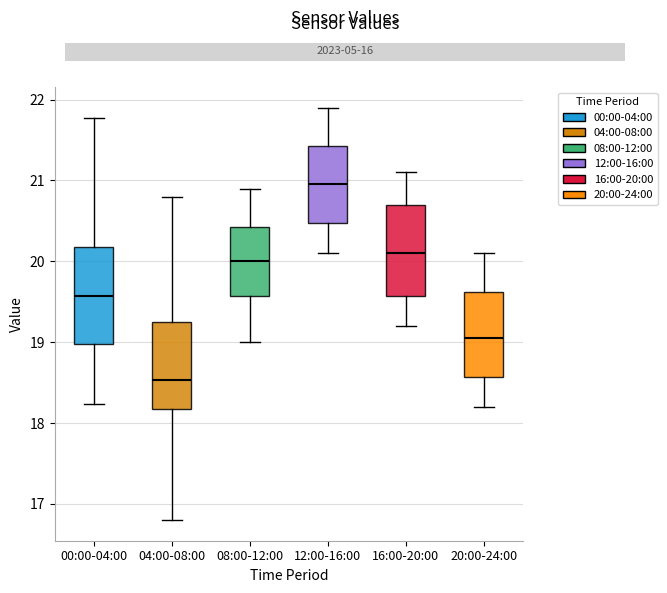

Where does the upper whisker of the box for 16:00-20:00 end on the y-axis? The values are not printed on the chart, so give them approximately, as read against the axis.

21.1